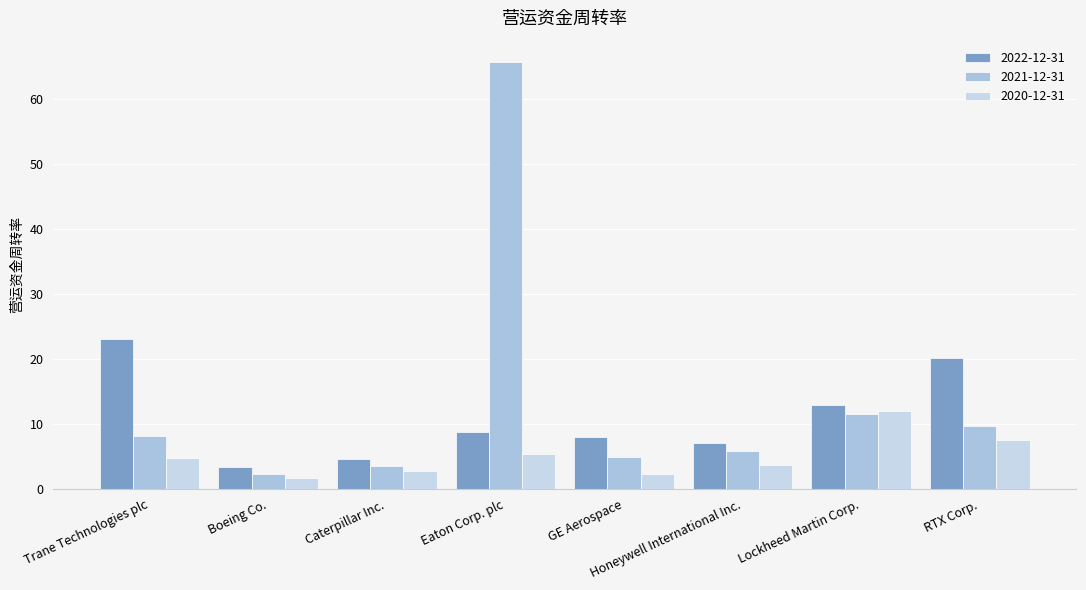

What is the minimum value shown in the chart?

1.7